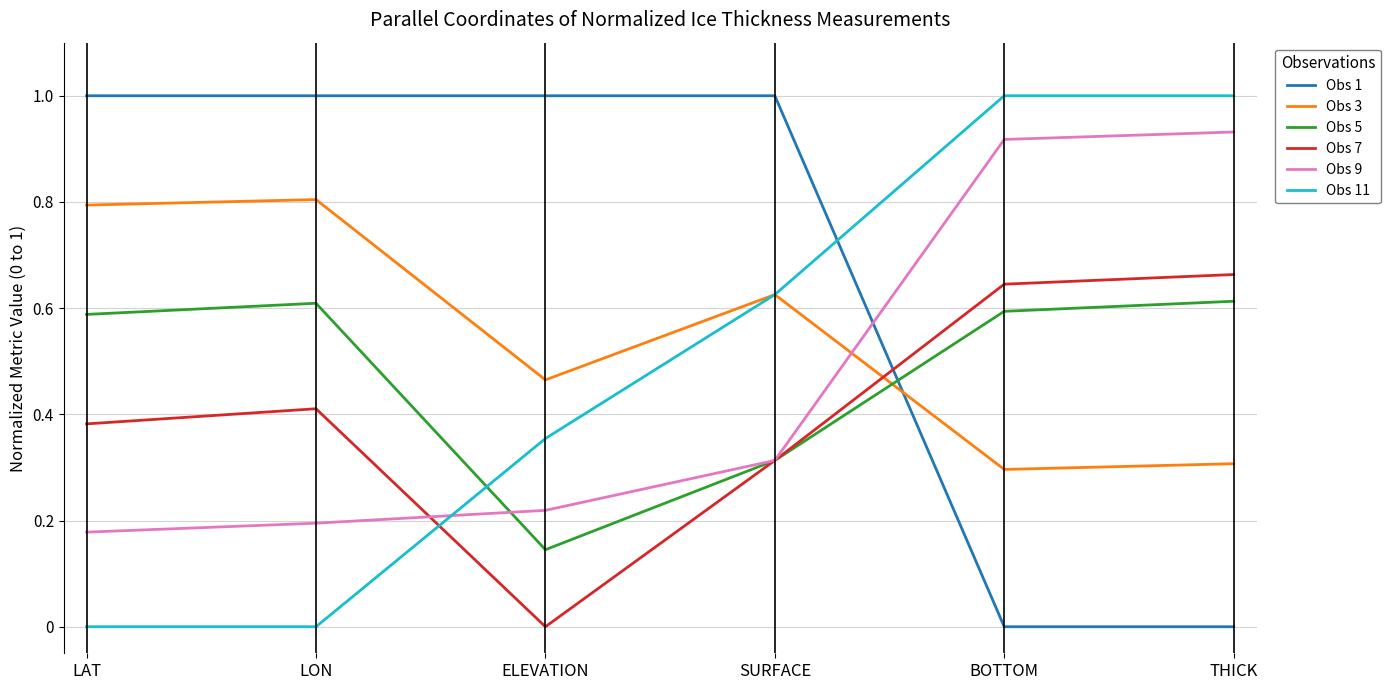

Which series changed the most between LON and ELEVATION?

Obs 5